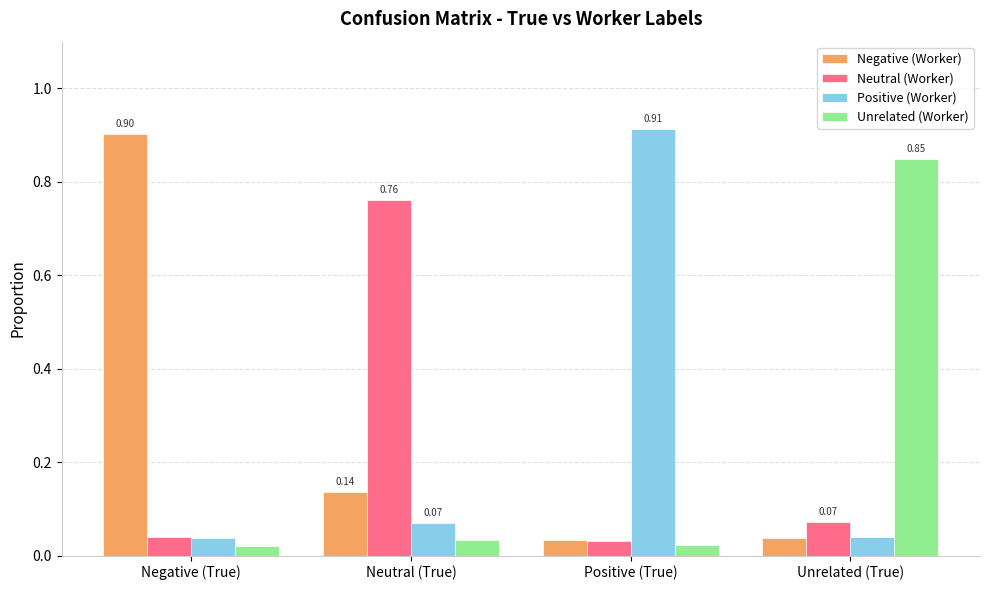

What is the average value of the Negative (Worker) series?

0.3